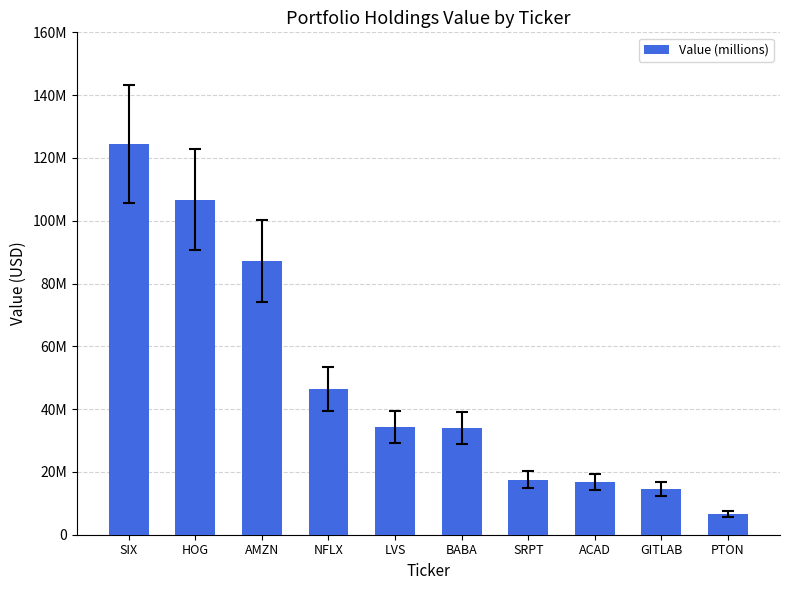

What is the sum of the values at BABA and PTON?

40639000